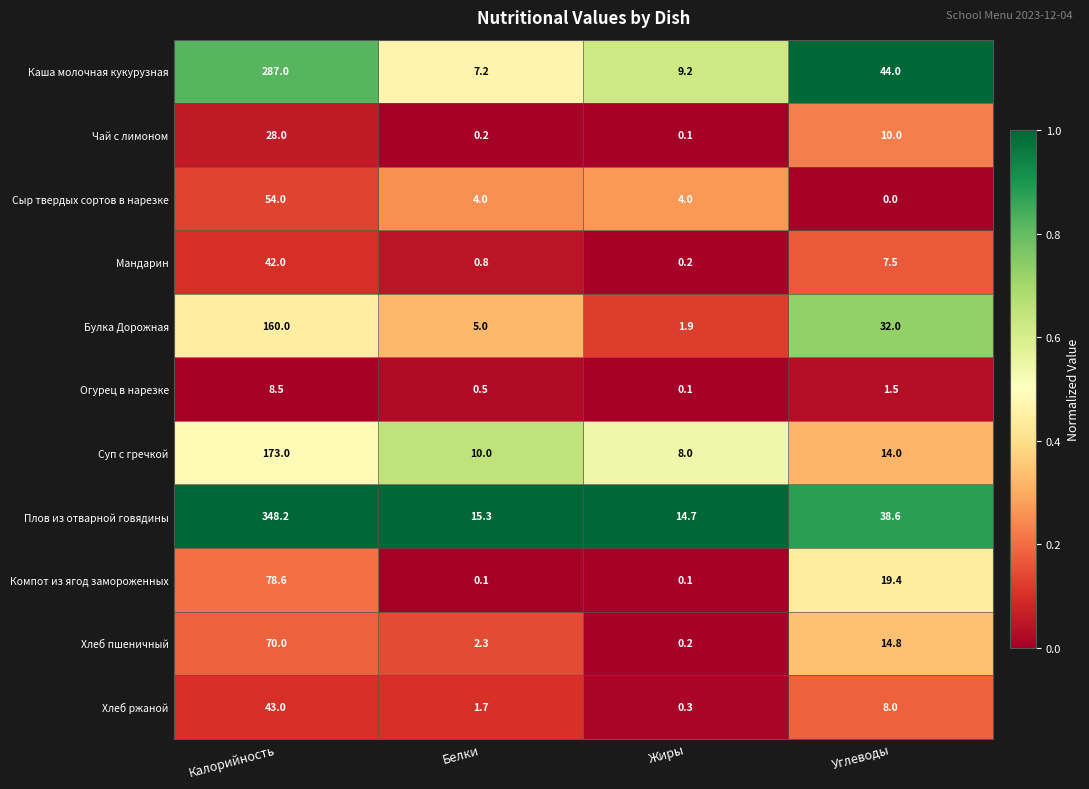

Which category has the highest value across all series?

Калорийность